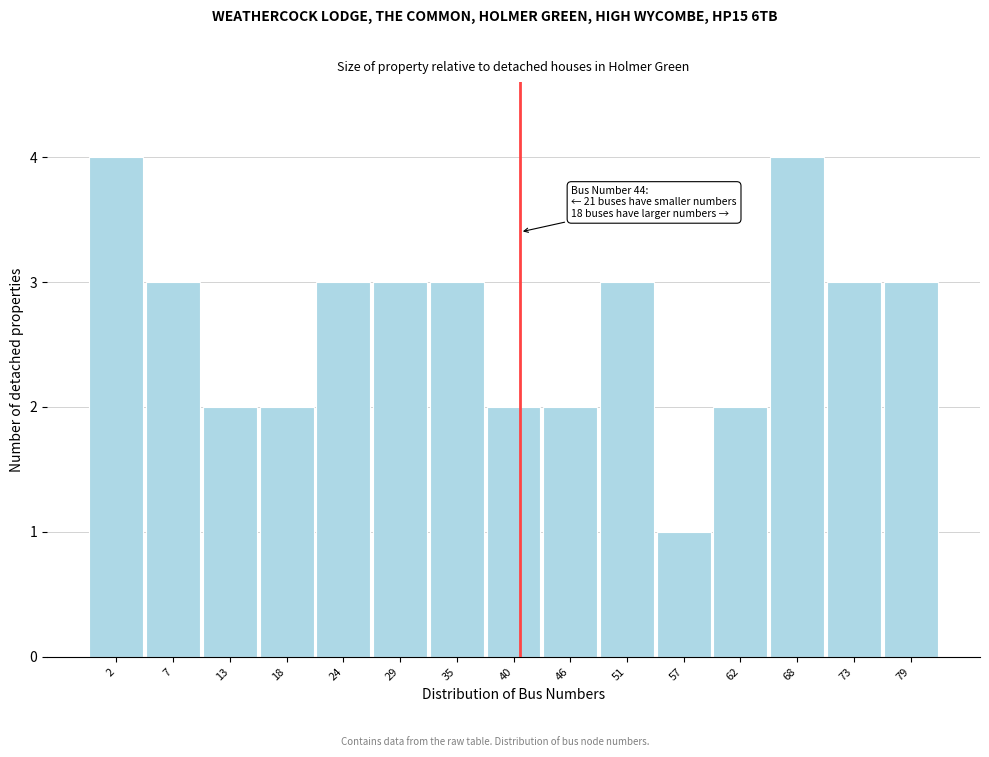

Reading left to right, what are all the values shown in this chart?

4	3	2	2	3	3	3	2	2	3	1	2	4	3	3